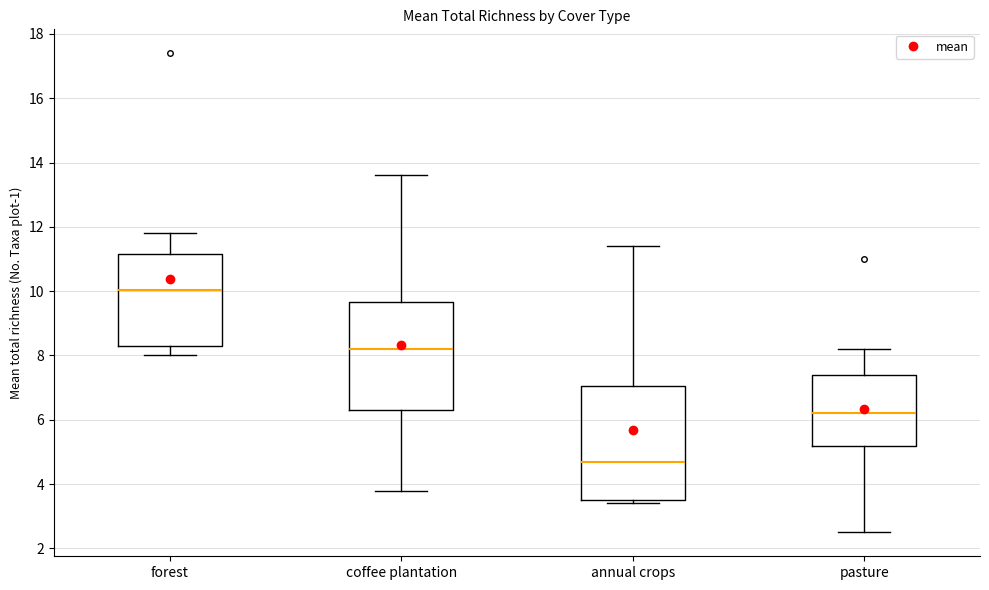

Which box's median line is the highest?

forest